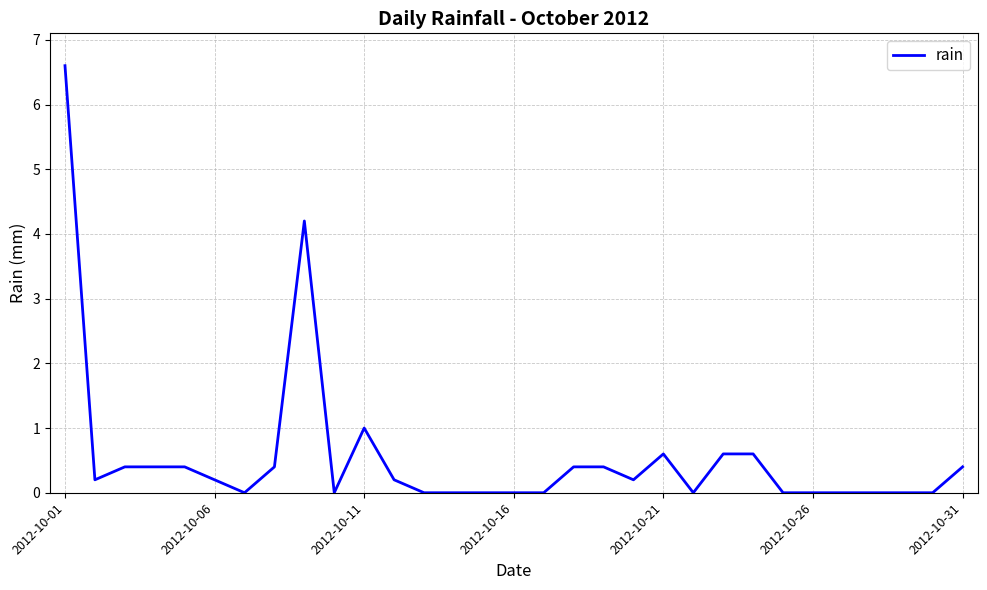

What is the maximum value shown in the chart?

6.6